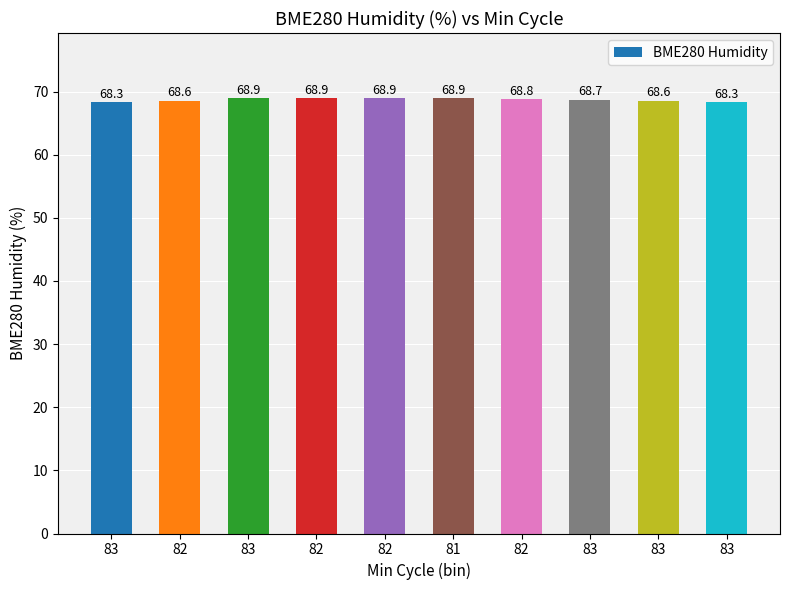

Are the bars grouped side by side (vs. stacked)?

No